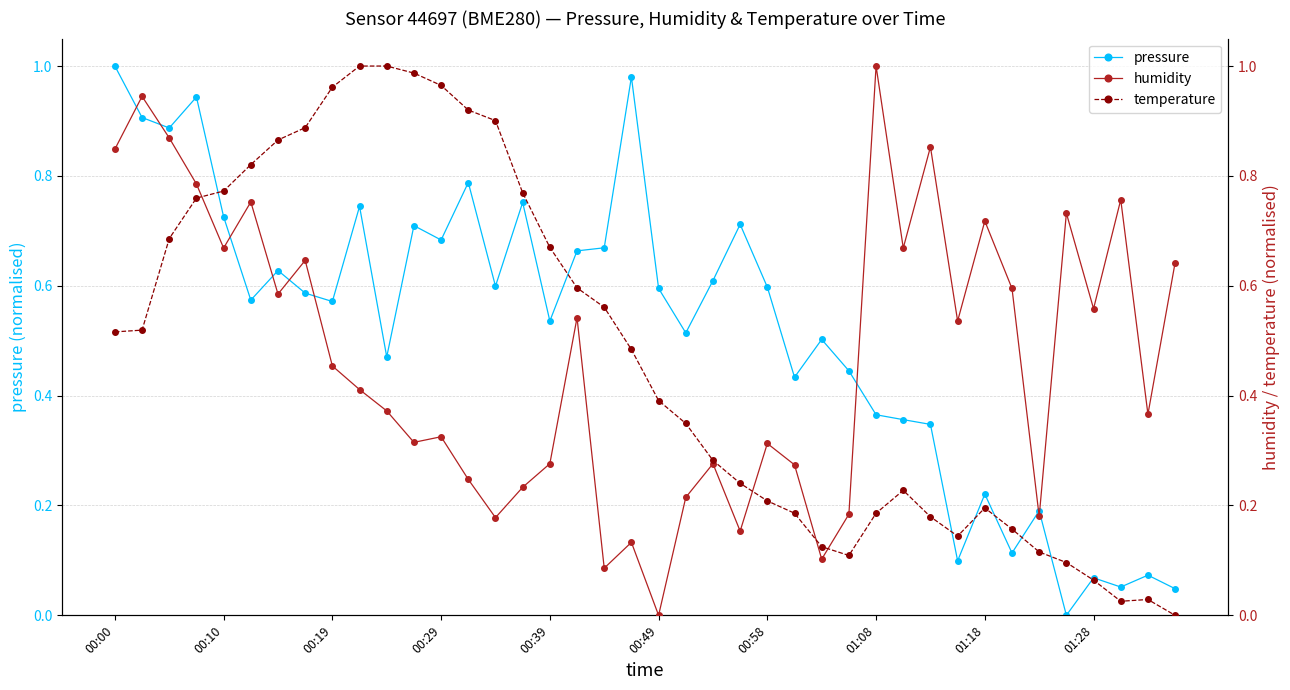

What is the sum of all humidity values?

18.8